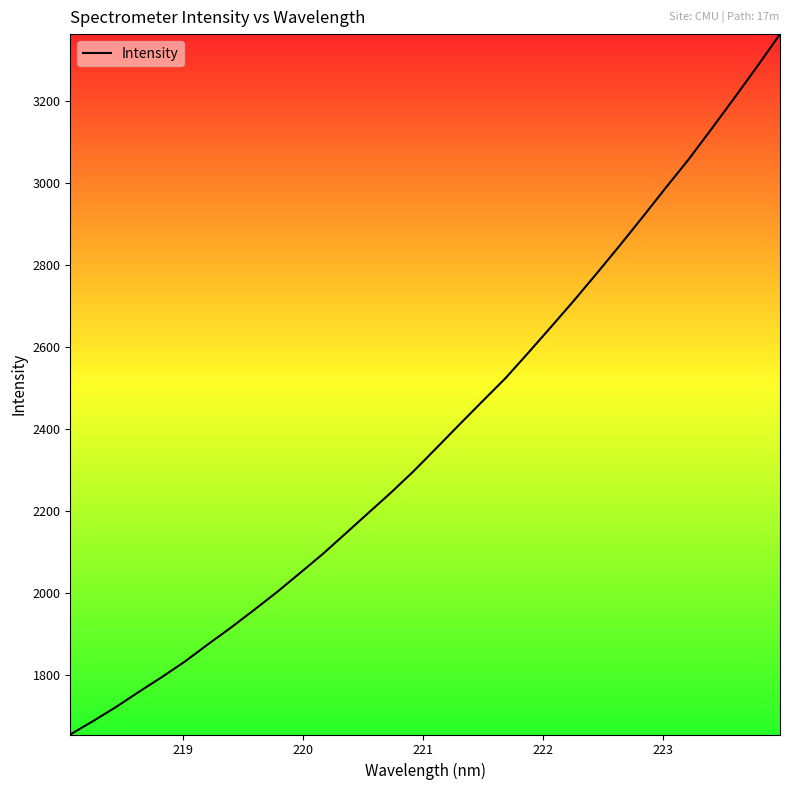

What is the difference between the maximum and minimum values?

1709.5